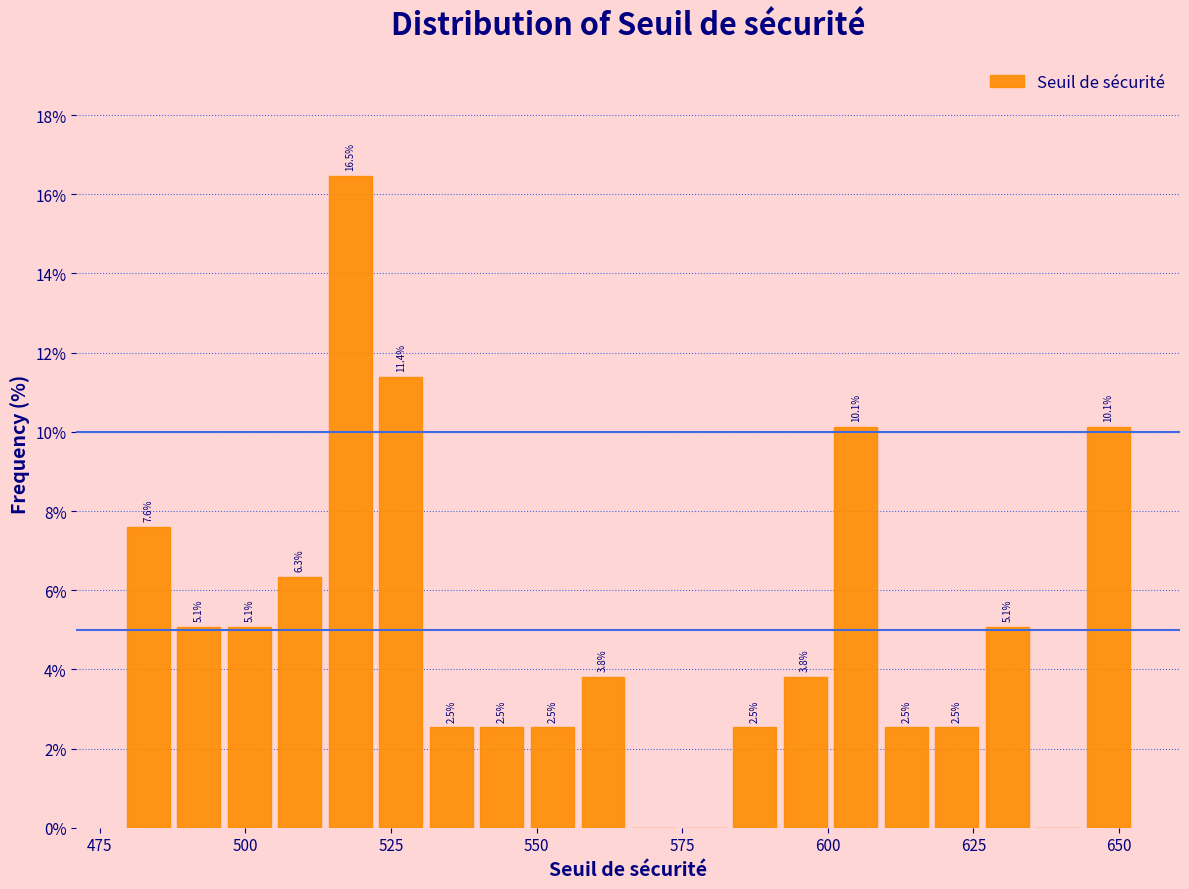

Read against the x-axis, roughly where is the centre of the tallest bar?

520